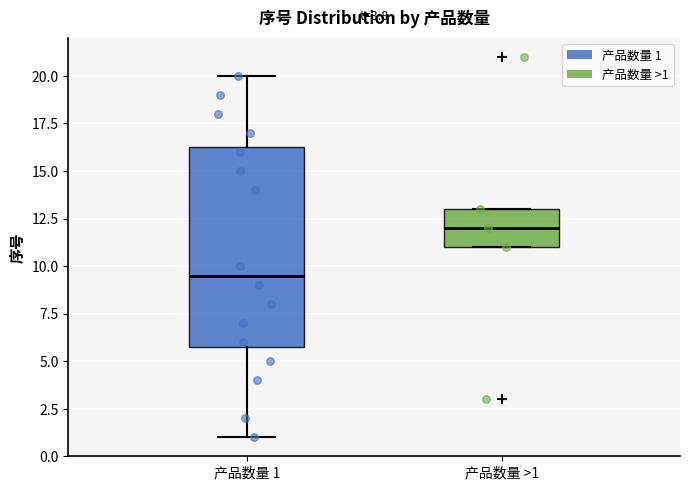

Comparing the boxes themselves (not the whiskers), which one is the tallest?

产品数量 1